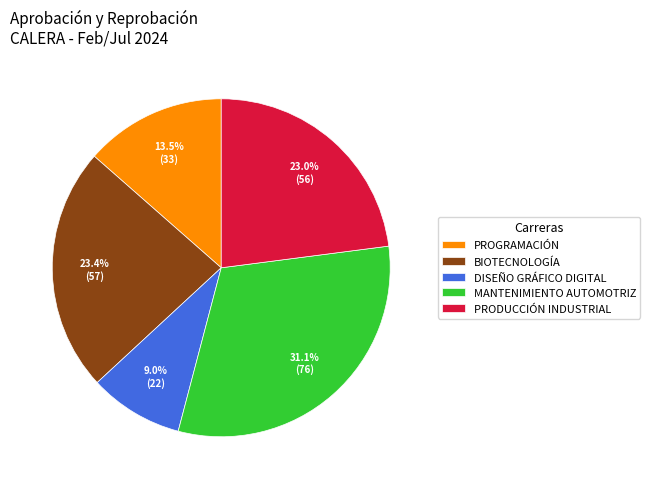

To the nearest percent, what is the average slice percentage?

20%